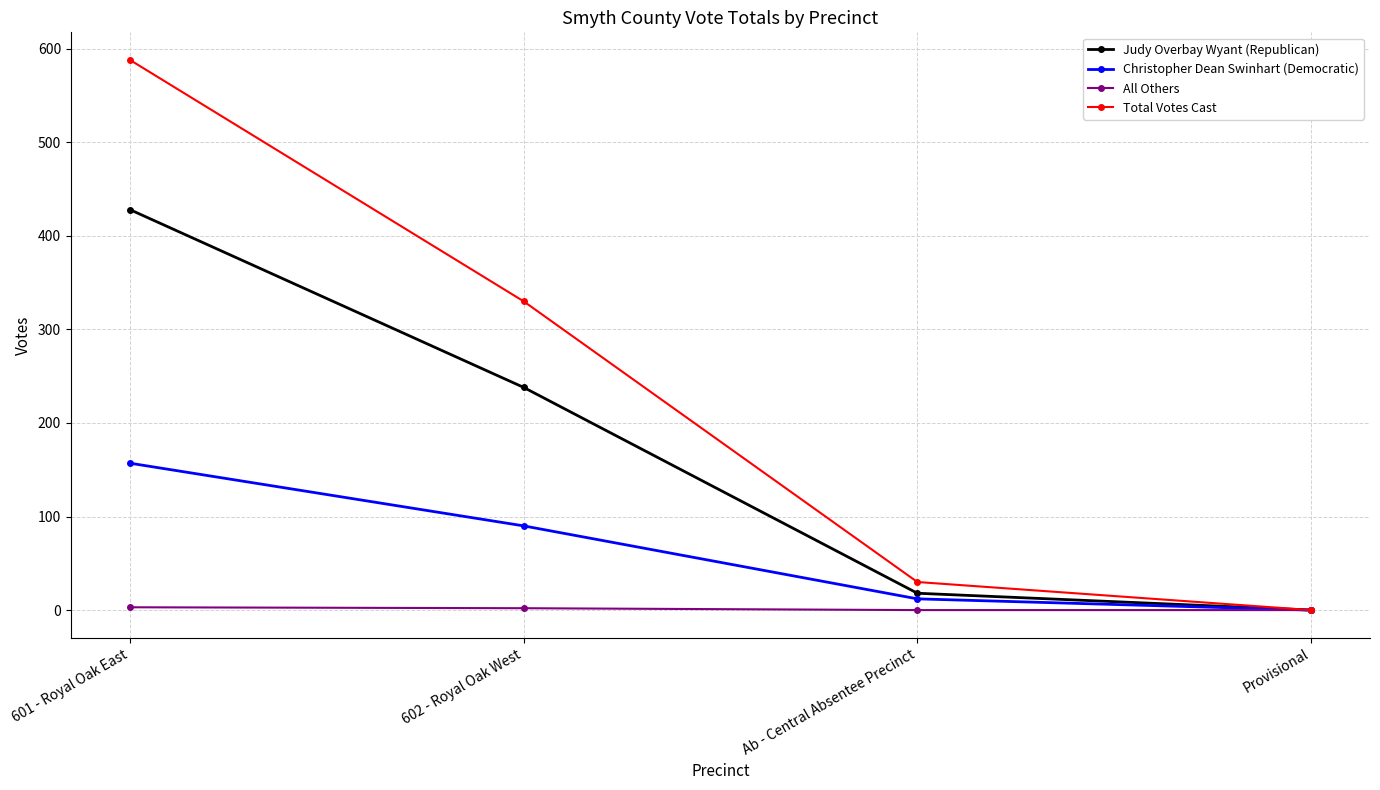

Which series has the largest total across all categories?

Total Votes Cast